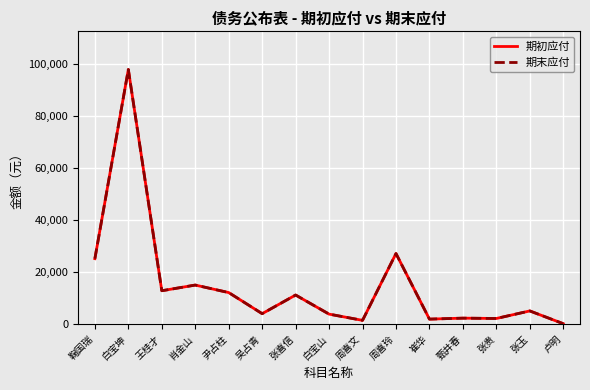

Is this an area chart (filled region under the line)?

No